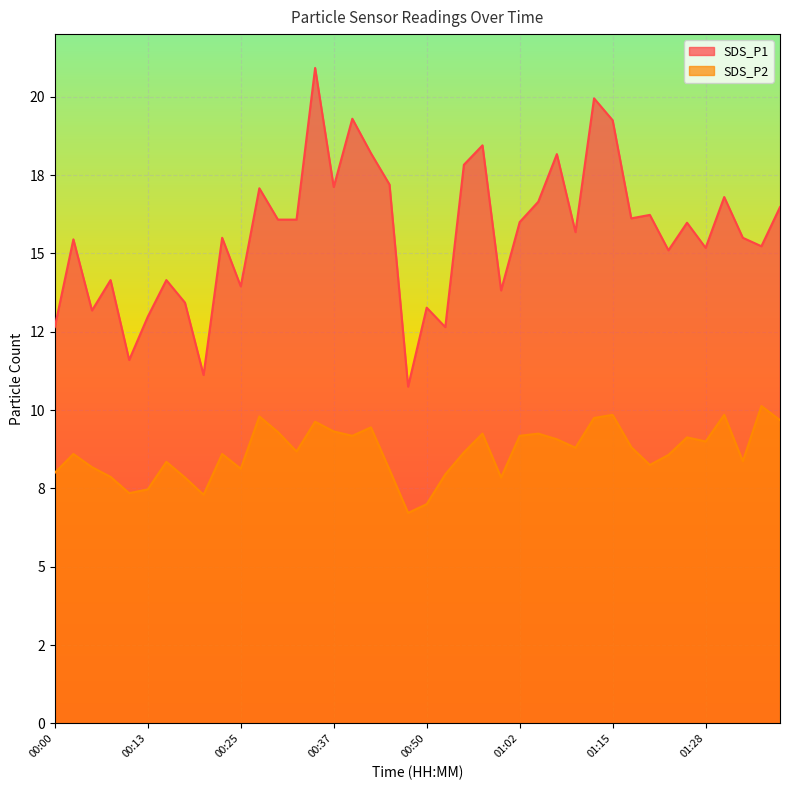

What are all the series names shown in the legend?

SDS_P1, SDS_P2